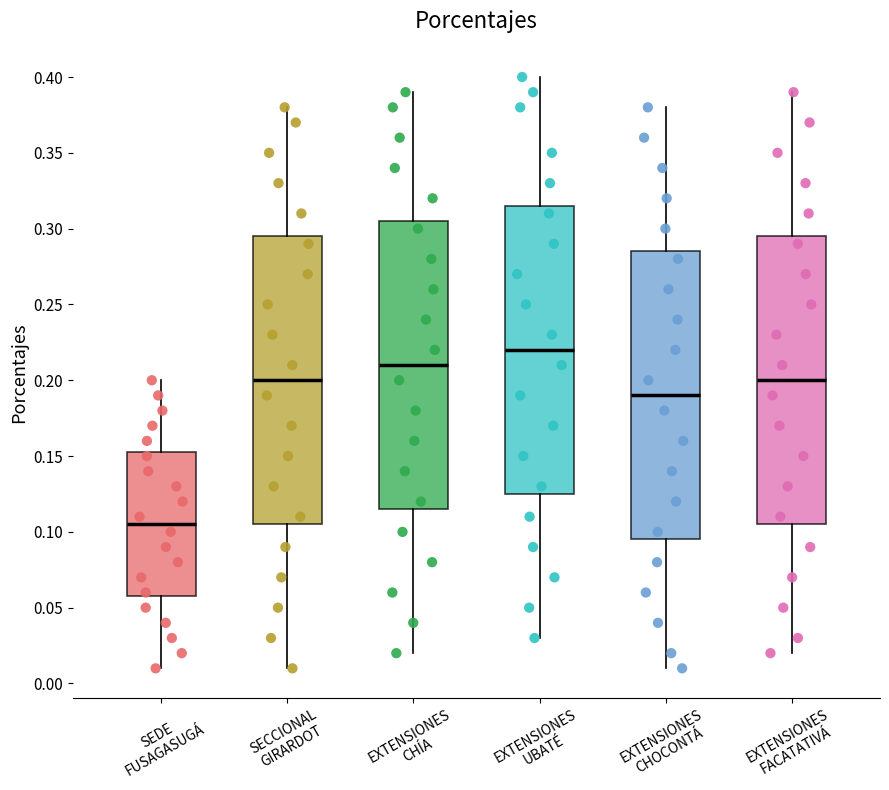

Where does the median line of the box for EXTENSIONES FACATATIVÁ sit on the y-axis? The values are not printed on the chart, so give them approximately, as read against the axis.

0.200